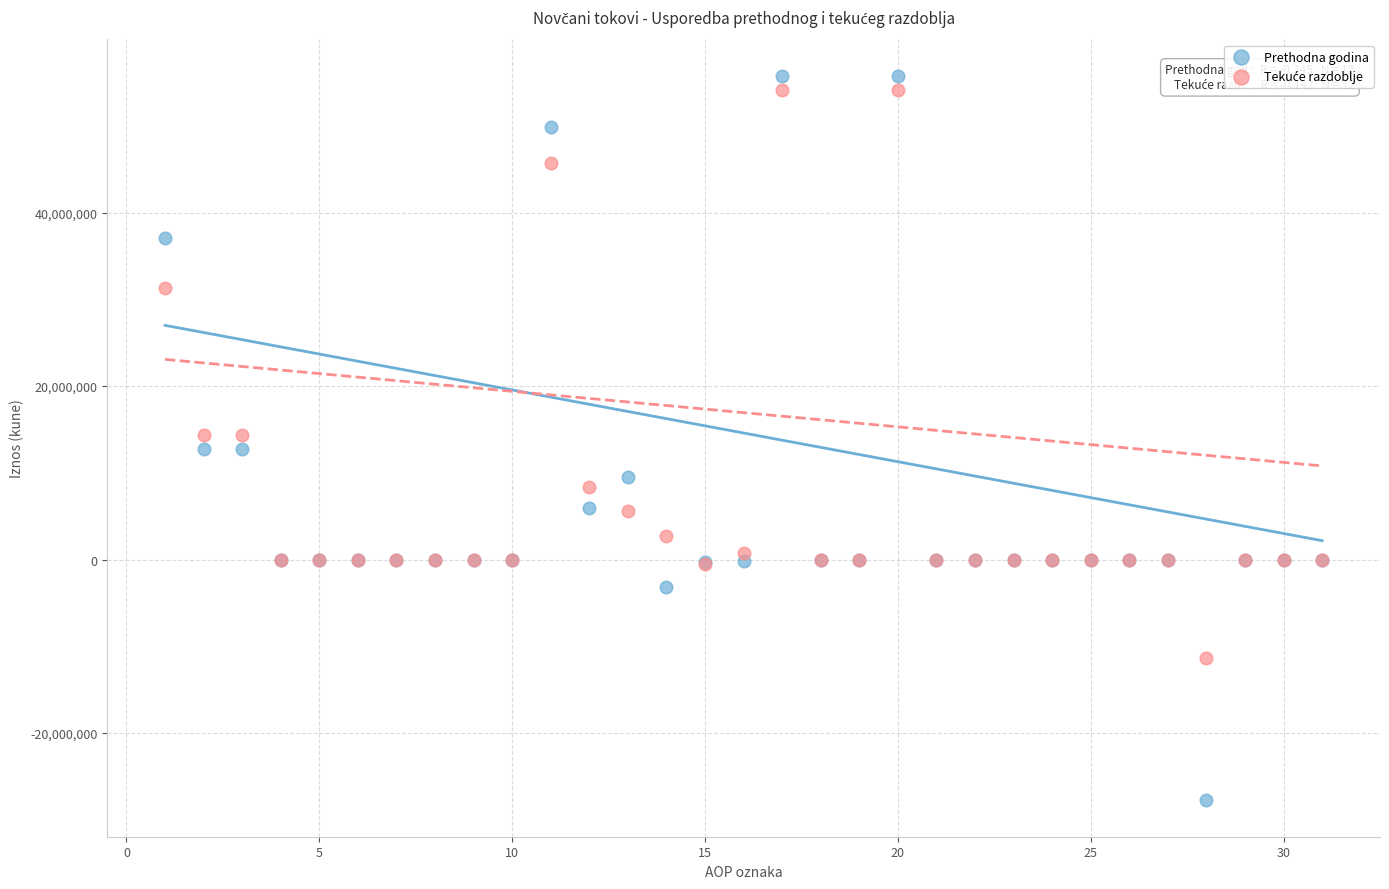

Which series reaches the minimum Y coordinate?

Prethodna godina